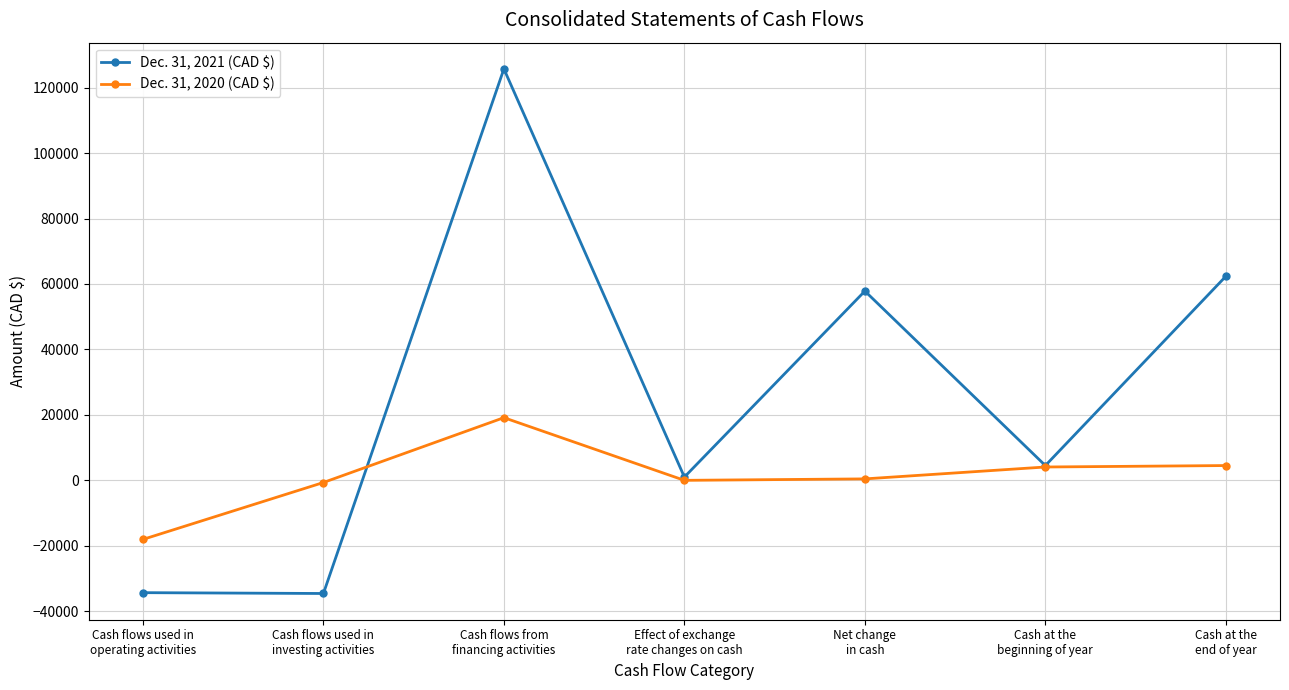

At how many categories does at least one series exceed 27456?

3